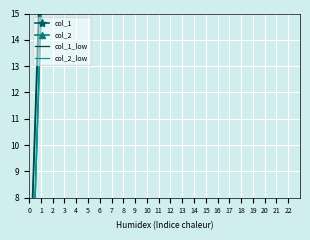

What is the difference between the col_2_low values at 0 and 22?

95.1